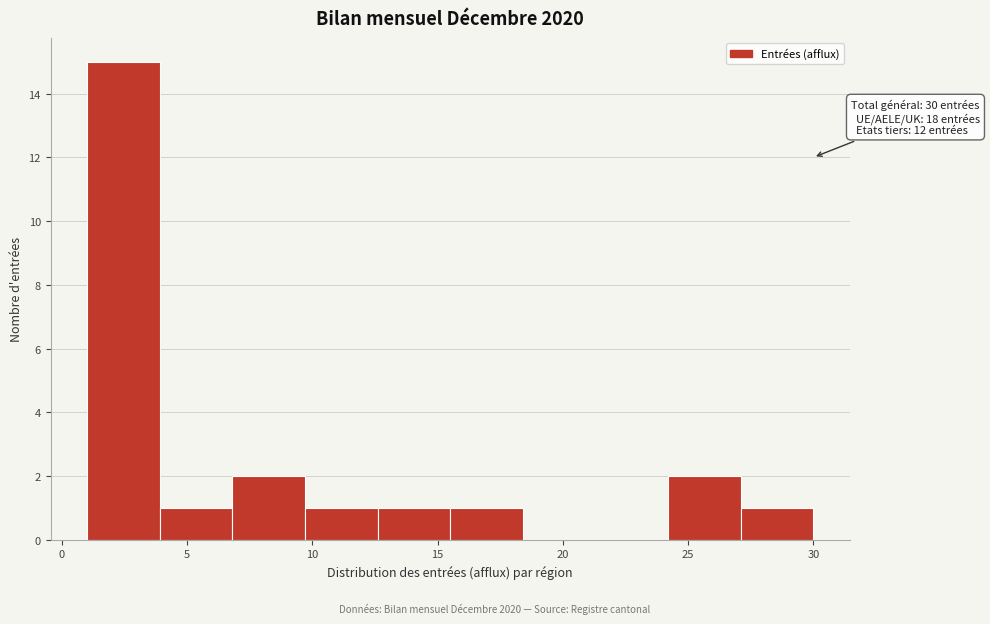

Over which range of the x-axis is the bar tallest?

1.0 to 3.9